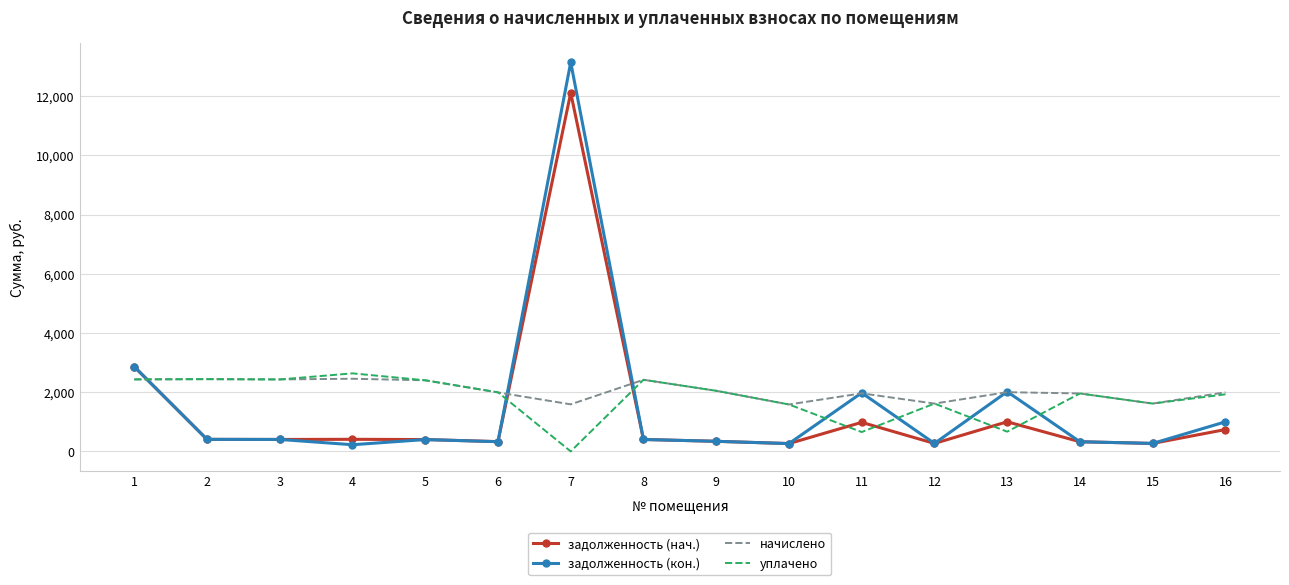

True or false: задолженность (нач.) and начислено cross at least once.

True